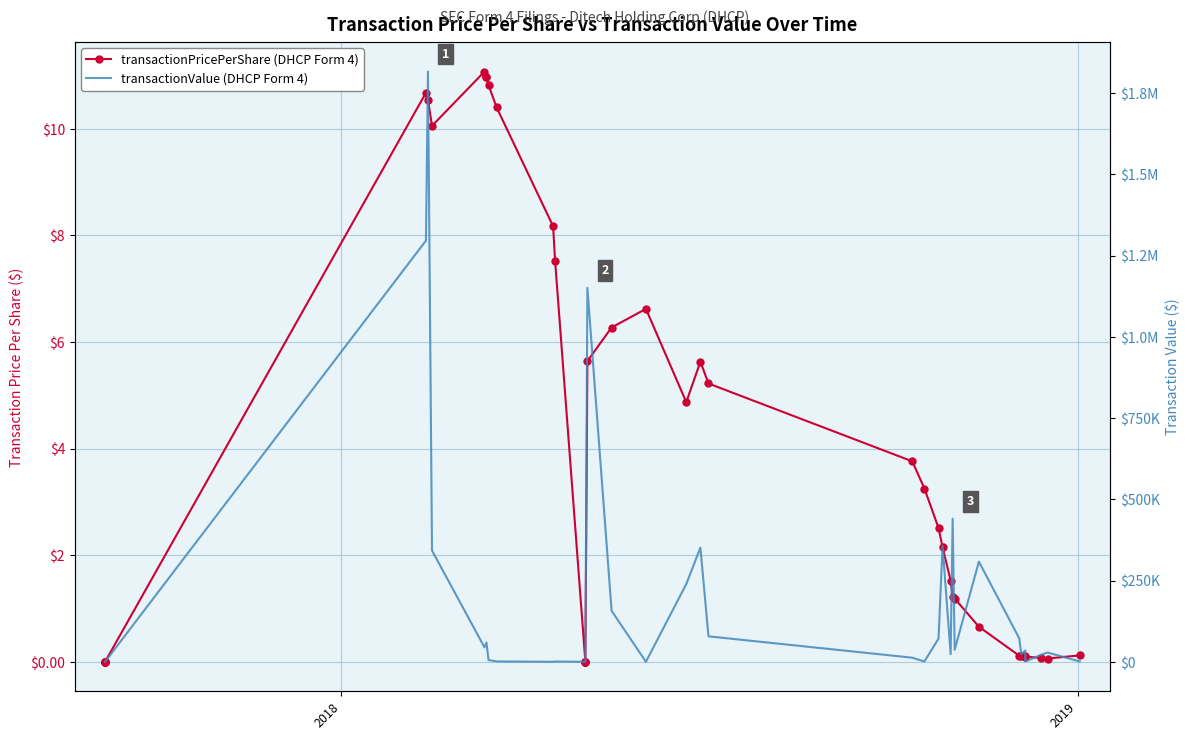

What are all the series names shown in the legend?

transactionPricePerShare, transactionValue